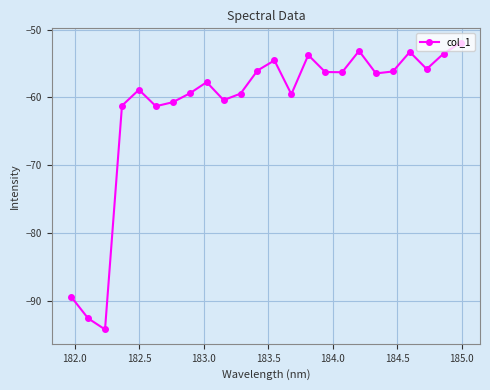

What is the sum of all values?

-1471.9